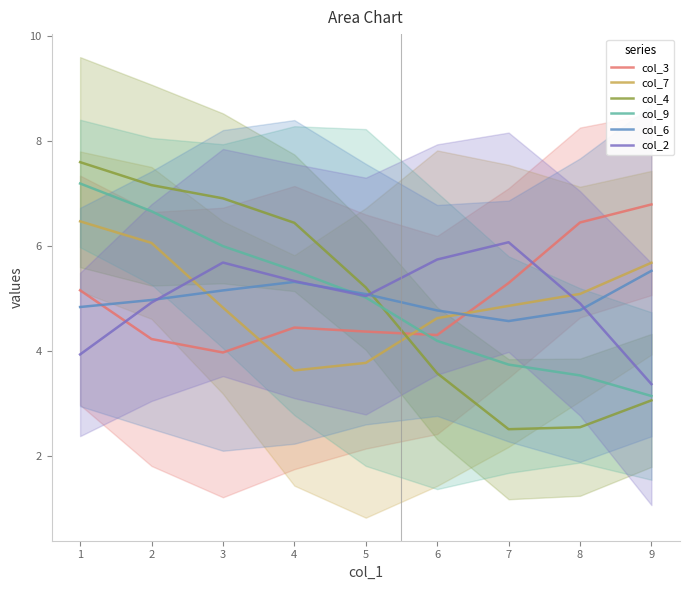

Reading left to right, extract all data points from this chart.

col_3: 5.2	4.2	4.0	4.4	4.4	4.3	5.3	6.4	6.8
col_7: 6.5	6.1	4.8	3.6	3.8	4.6	4.9	5.1	5.7
col_4: 7.6	7.2	6.9	6.4	5.2	3.6	2.5	2.5	3.1
col_9: 7.2	6.7	6.0	5.5	5.0	4.2	3.7	3.5	3.1
col_6: 4.8	5.0	5.2	5.3	5.1	4.8	4.6	4.8	5.5
col_2: 3.9	4.9	5.7	5.3	5.0	5.7	6.1	4.9	3.4